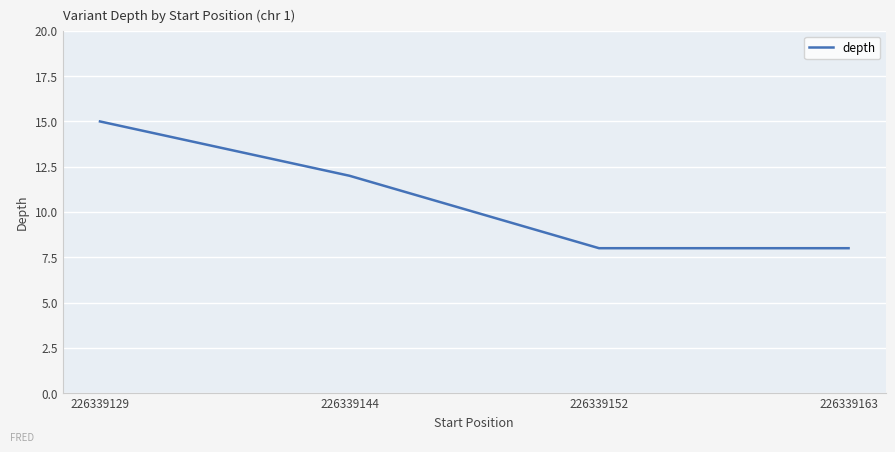

Reading left to right, list all the values displayed in this chart.

226339129=15	226339144=12	226339152=8	226339163=8